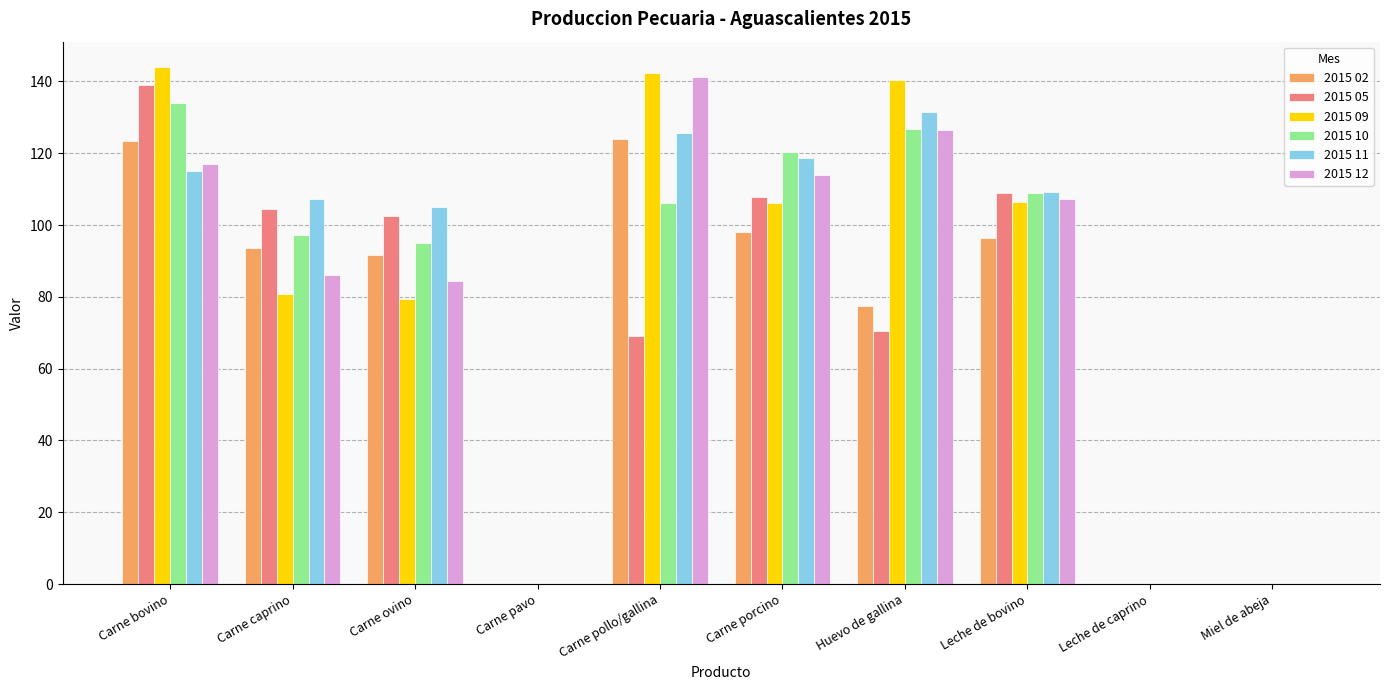

What is the total value across all series at Carne porcino?

664.9